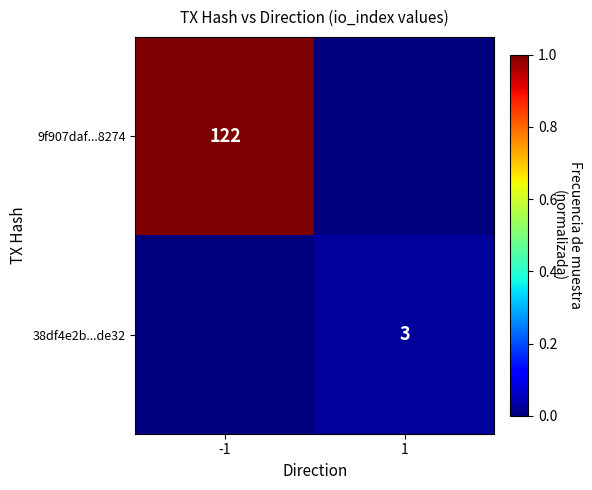

The 38df4e2b...de32 series shows 3 at 1. True or false?

True